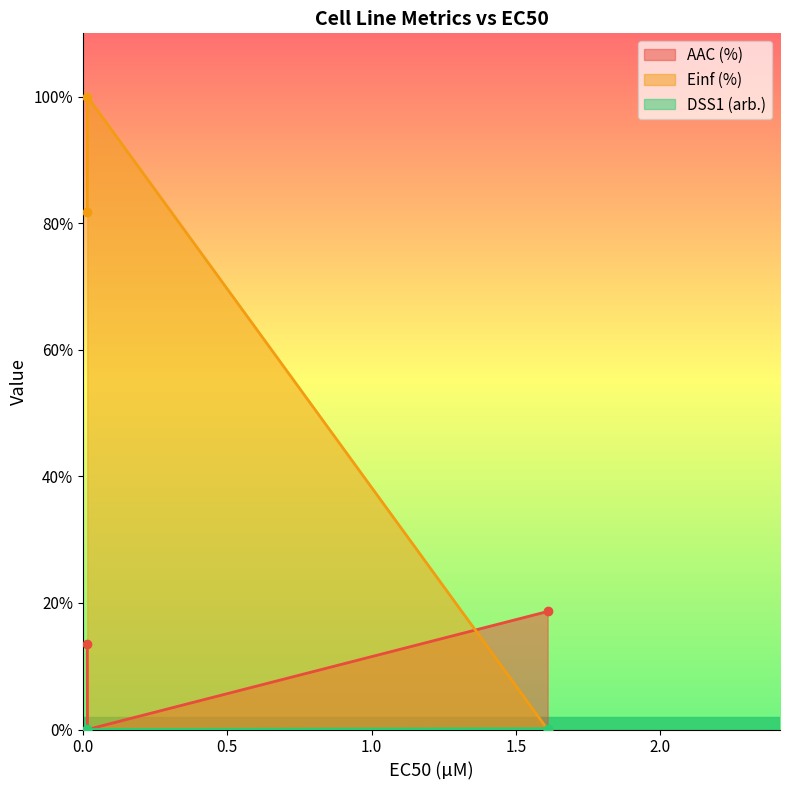

Reading right to left, transcribe all the data shown in this chart.

AAC (%): 0.015=13.5	0.0156=0.0	1.61=18.7
Einf (%): 0.015=81.7	0.0156=100.0	1.61=0.0
DSS1 (arb.): 0.015=0.1	0.0156=0.0	1.61=0.1